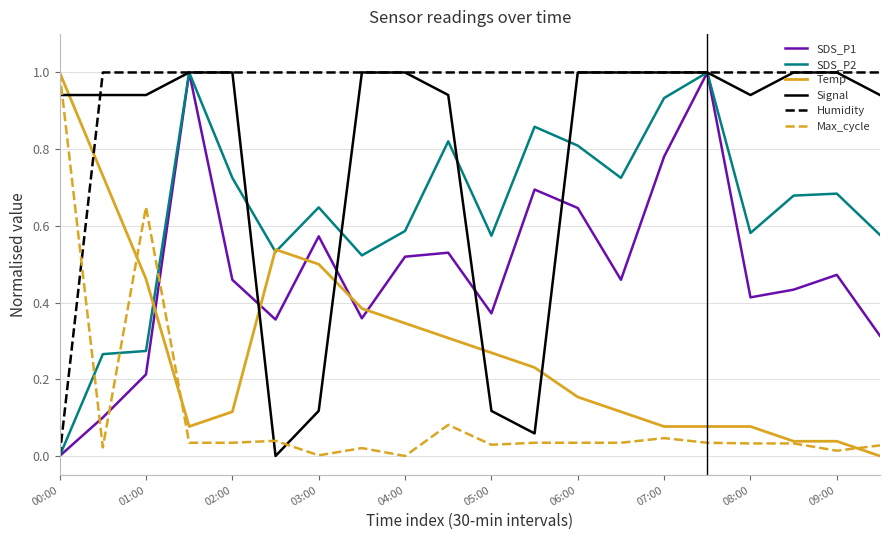

What is the greatest value displayed?

1.0